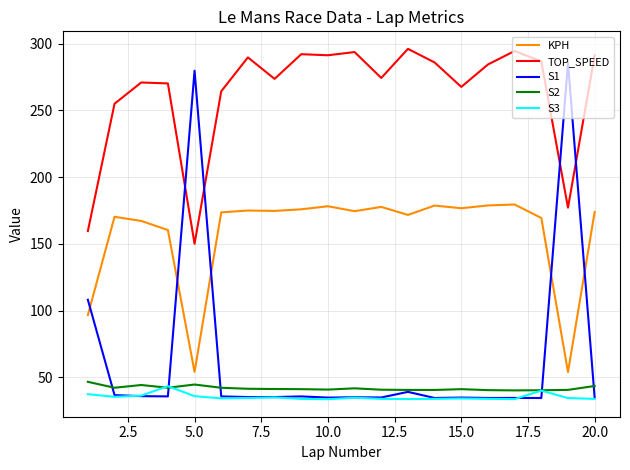

Which series has the largest range (max minus min)?

S1